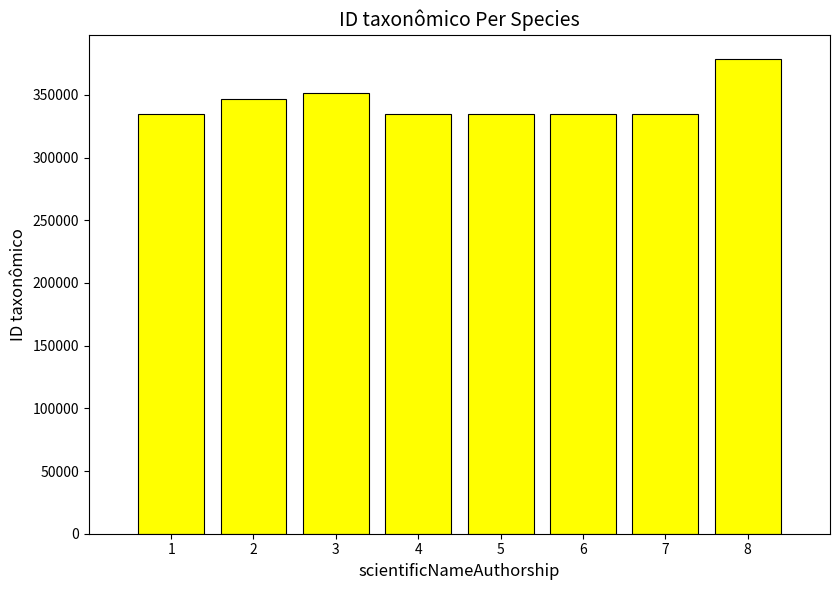

Which category has the highest value across all series?

8